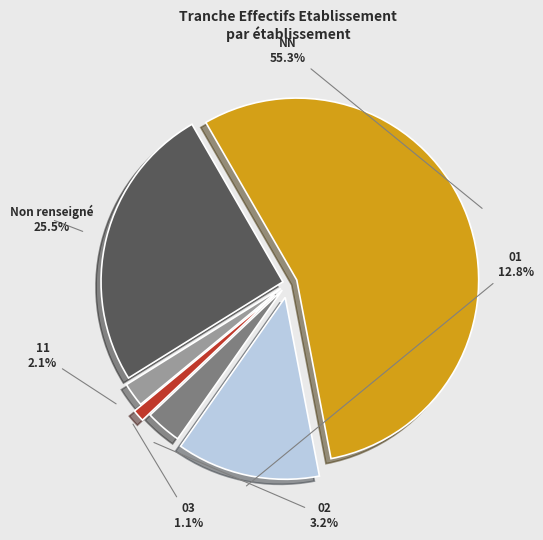

What is the ratio of the value at NN to the value at 01?

4.3